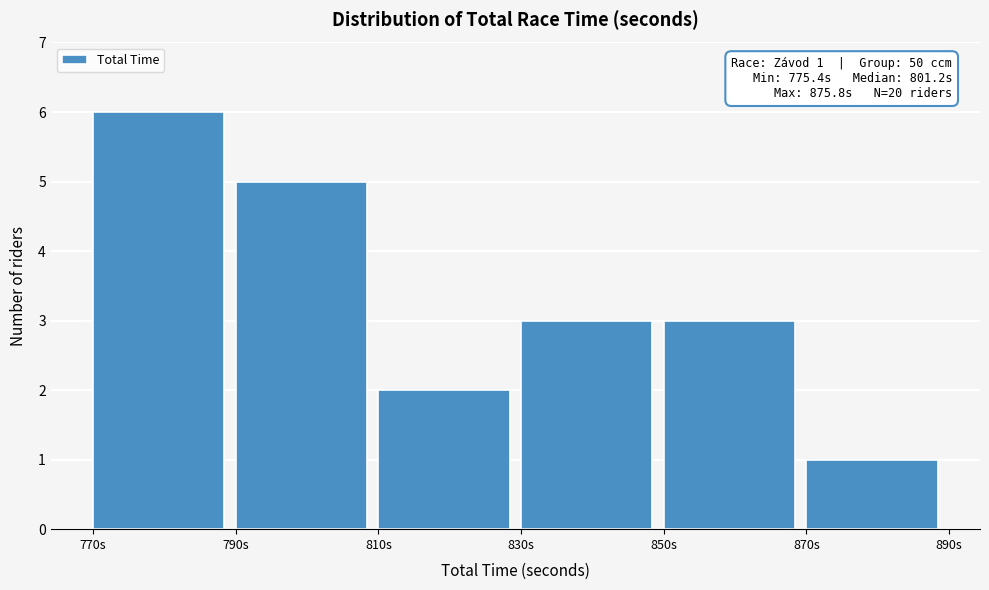

Which range on the x-axis has the tallest bar?

770 to 790